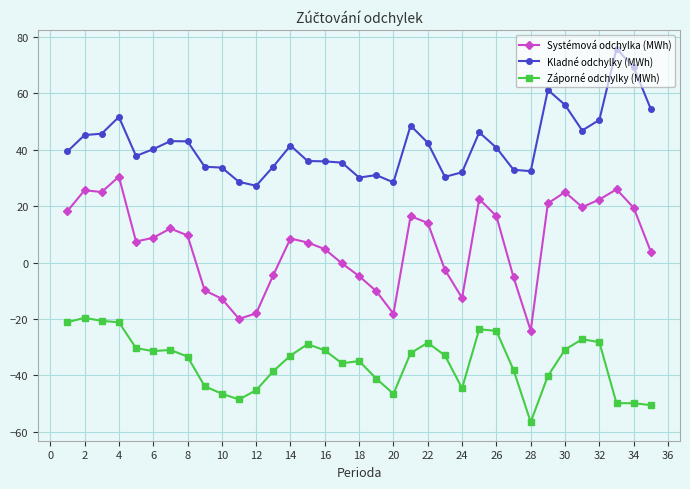

What is the sum of all Záporné odchylky (MWh) values?

-1241.2